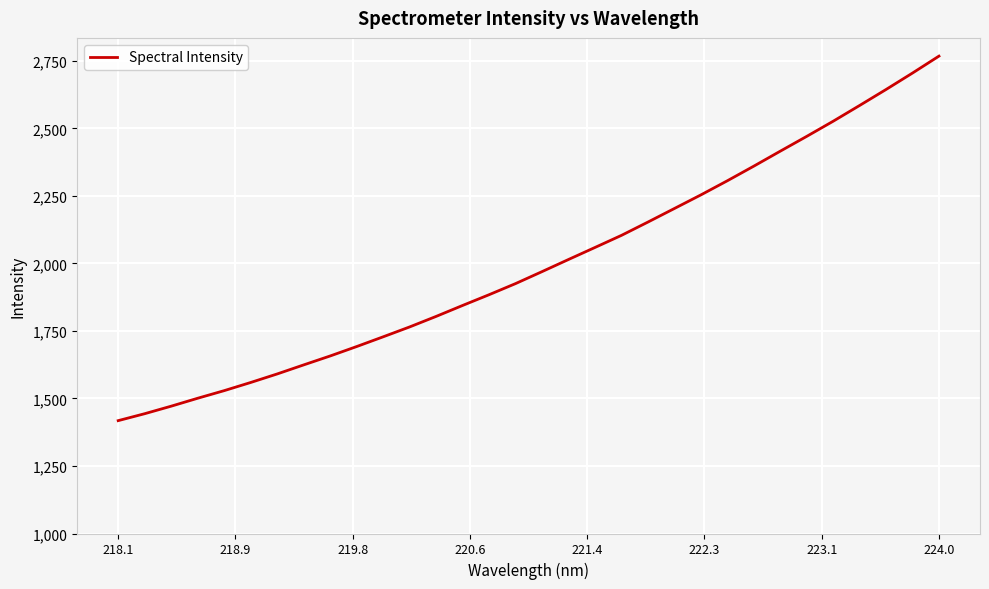

What is the sum of all values?

63969.6